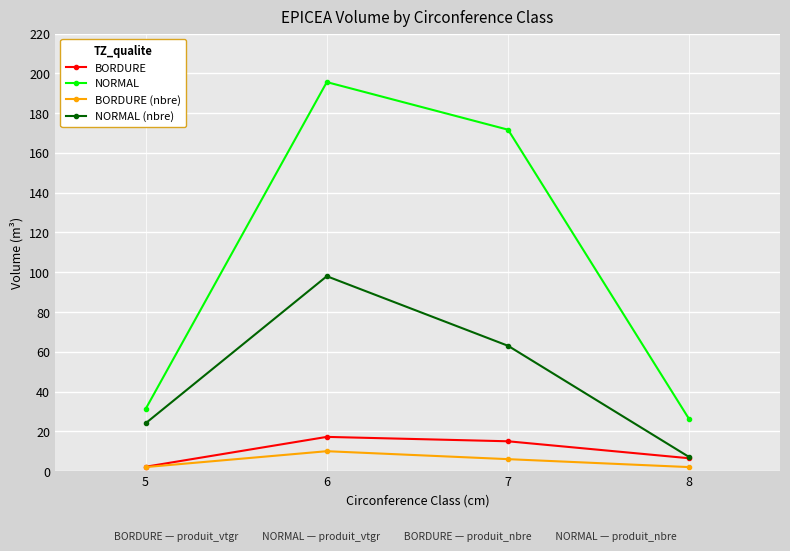

What is the minimum value for NORMAL (nbre)?

7.0